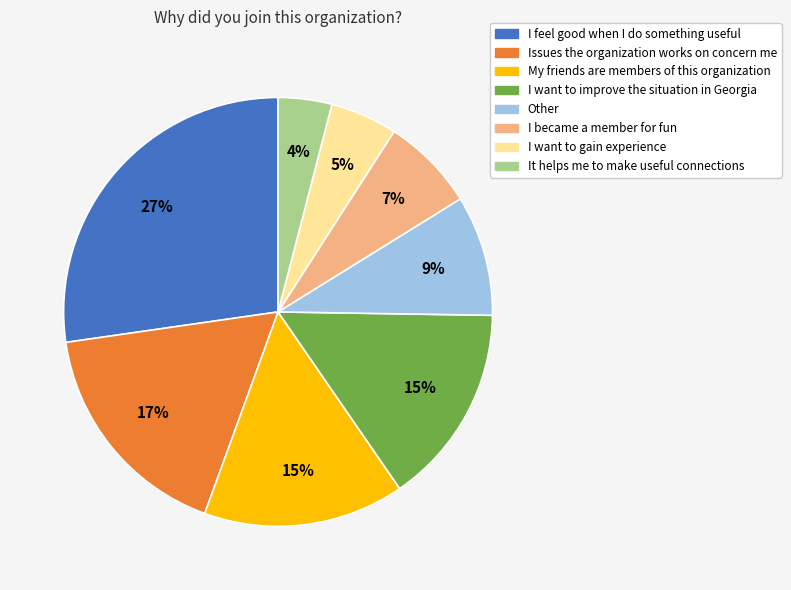

Which has a higher value, Other or I feel good when I do something useful?

I feel good when I do something useful